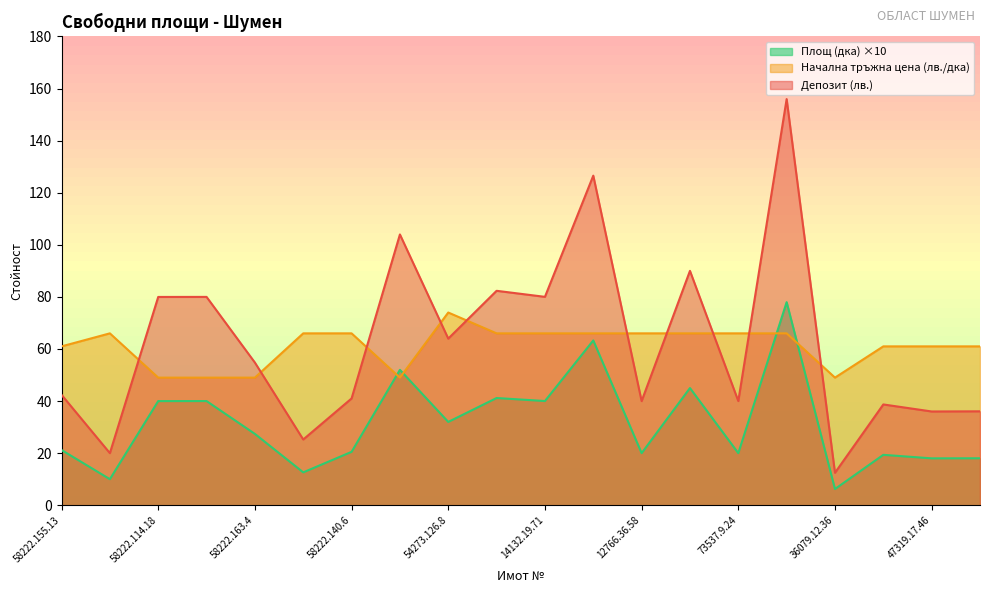

True or false: Депозит (лв.) has a value of 25.1 at 47319.17.46.

False